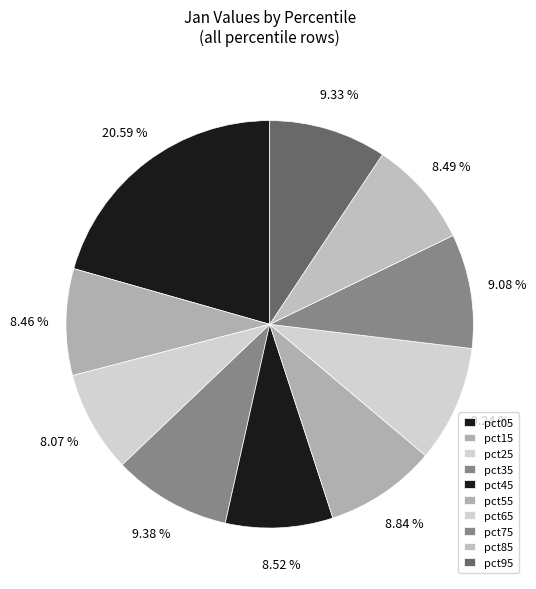

Is the sum of pct35 and pct15 greater than half?

No